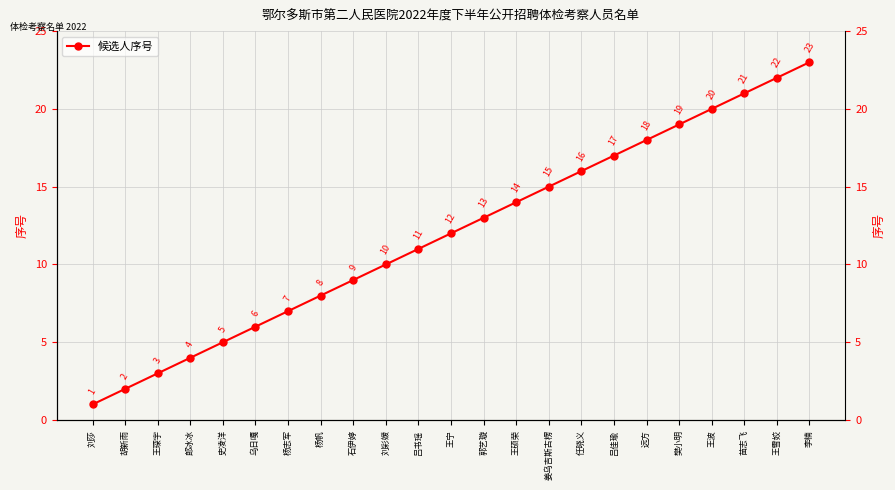

List the labels in order of value, smallest first.

刘莎, 胡新雨, 王琛宇, 郎冰冰, 史凌洋, 乌日嘎, 杨志军, 杨帆, 石伊婷, 刘彩媛, 吕书瑶, 王宁, 郭艺璇, 王硕荣, 姜乌吉斯古楞, 任晓义, 吕佳瑜, 远方, 樊小明, 王波, 苗志飞, 王雪姣, 李楠